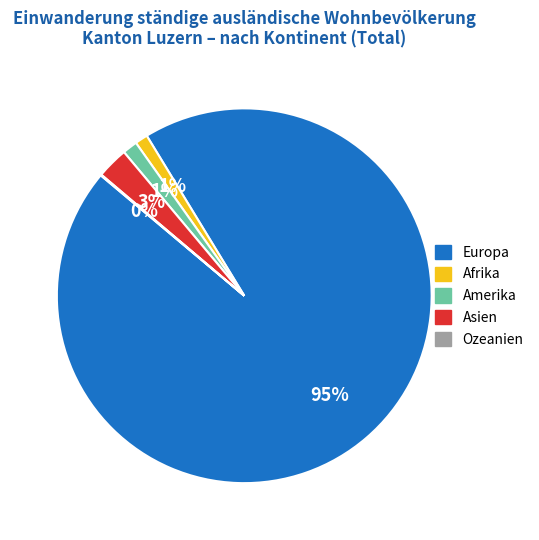

True or false: Afrika accounts for 11% of the total.

False